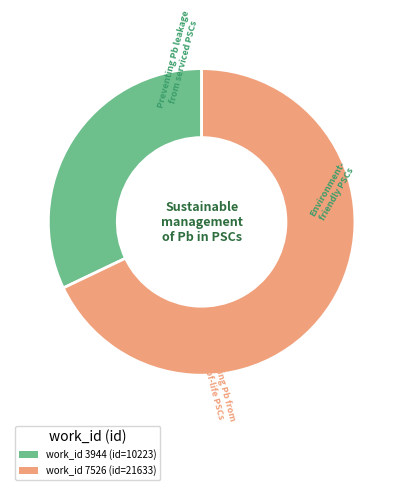

True or false: work_id 3944 (id=10223) accounts for 42% of the total.

False